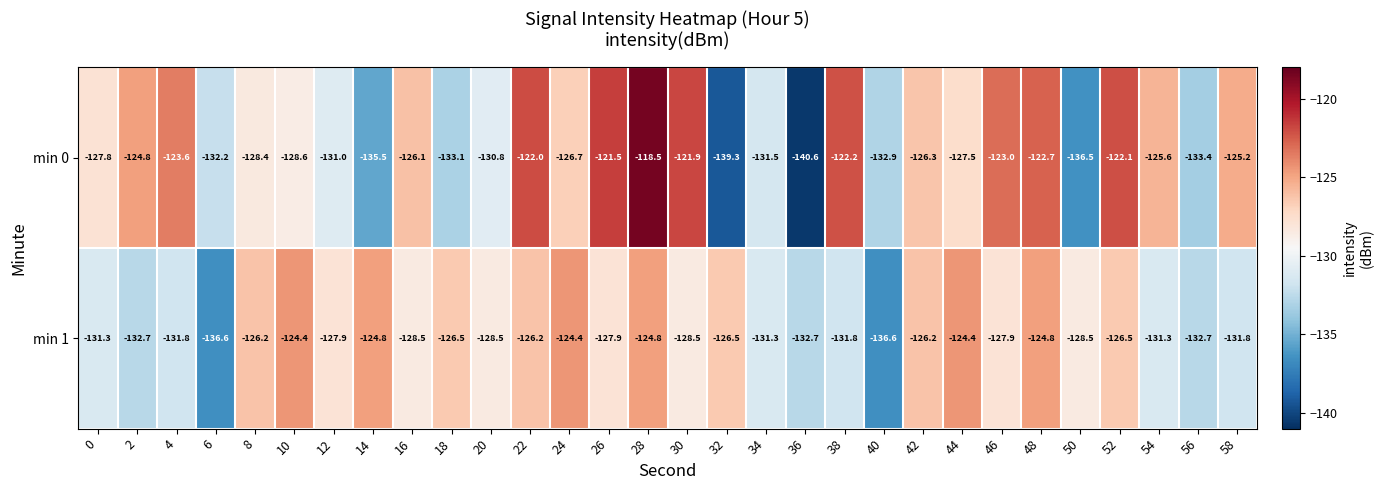

What is the total value across all series at 32?

-265.8